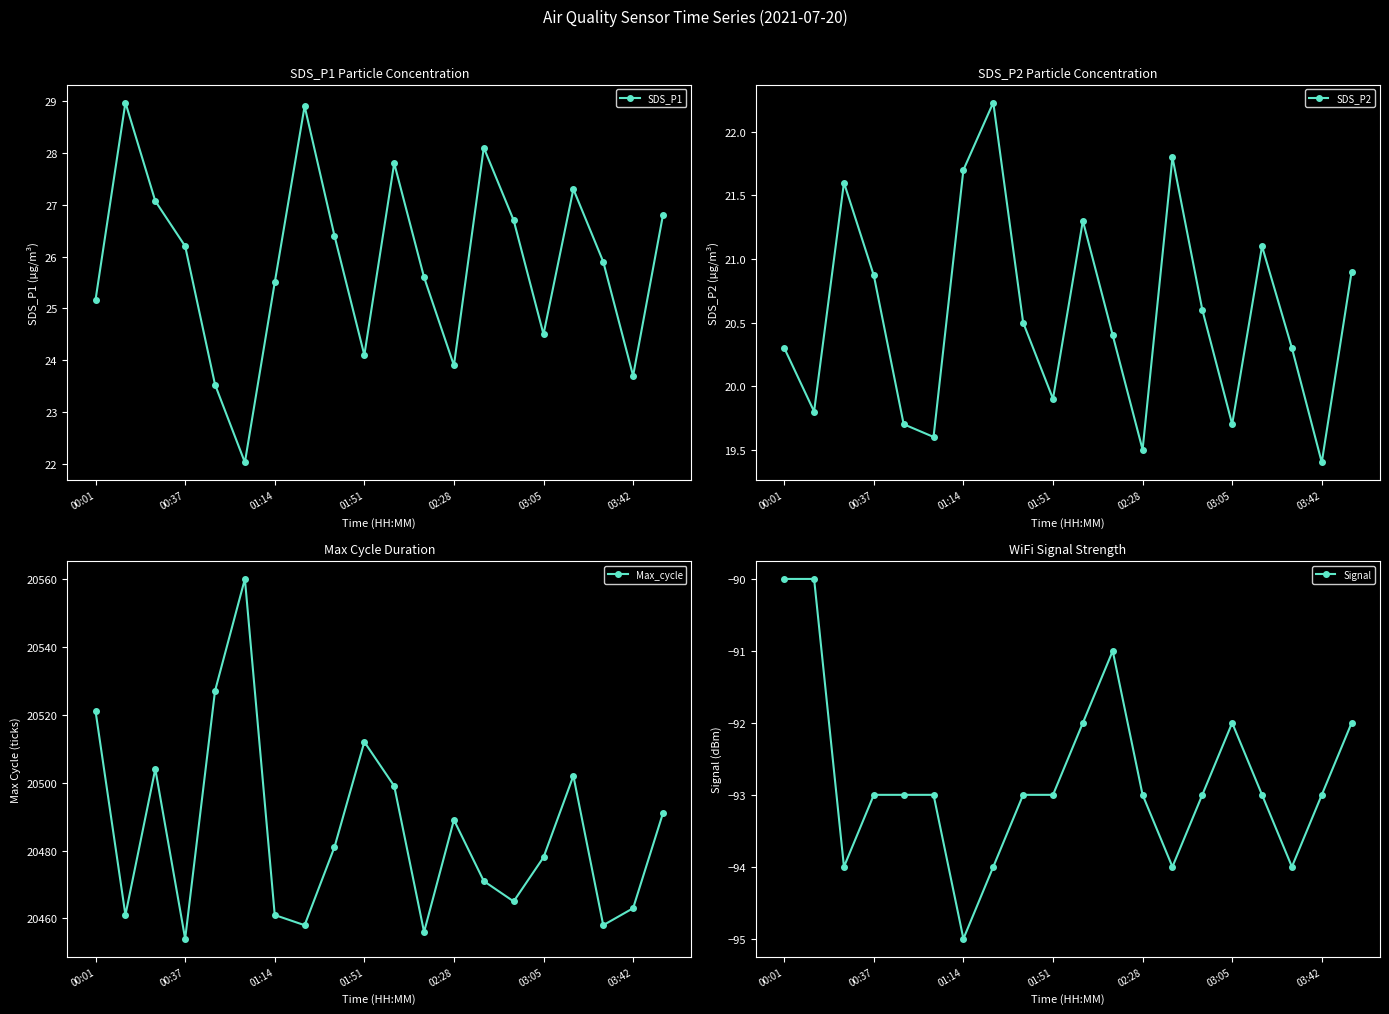

What is the difference between the SDS_P2 values at 13 and 00:01?

1.5